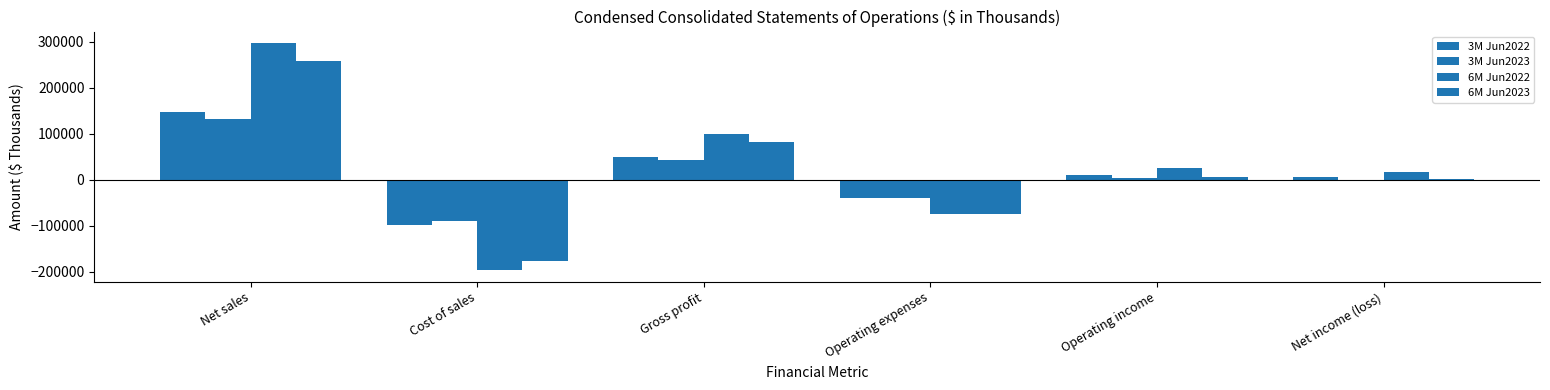

At which category is the sum across all series the highest?

Net sales